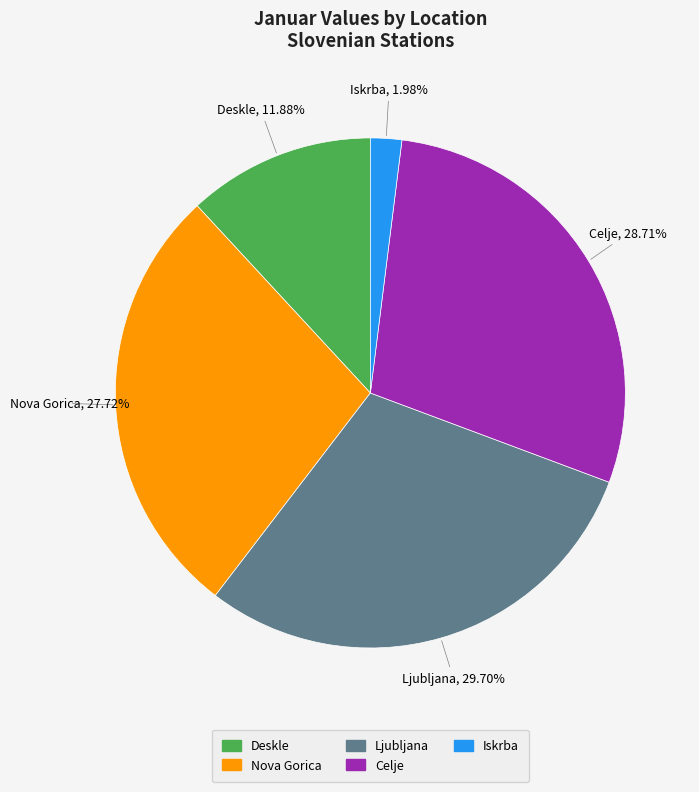

What percentage do Nova Gorica and Iskrba together represent?

29.7%